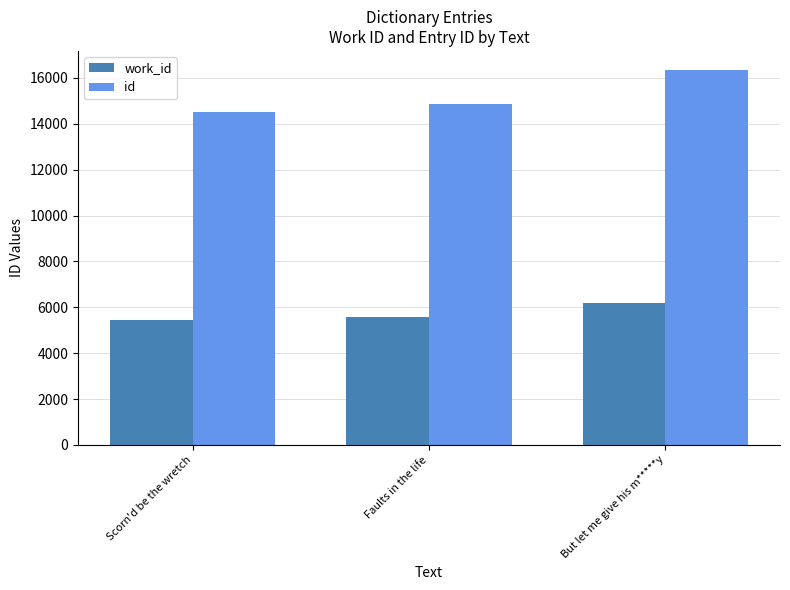

What position from the right is Scorn'd be the wretch?

3